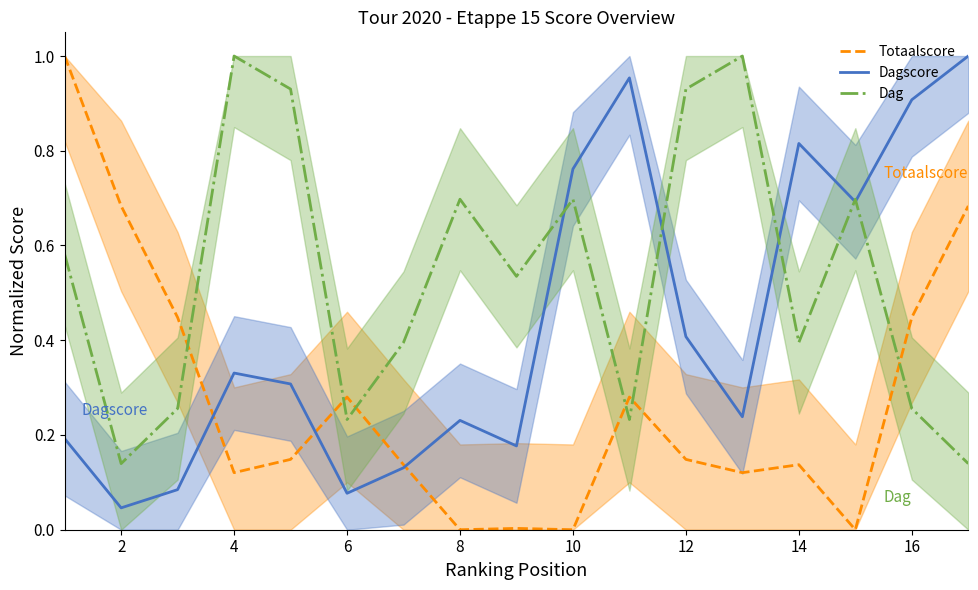

Which series has the largest range (max minus min)?

Totaalscore